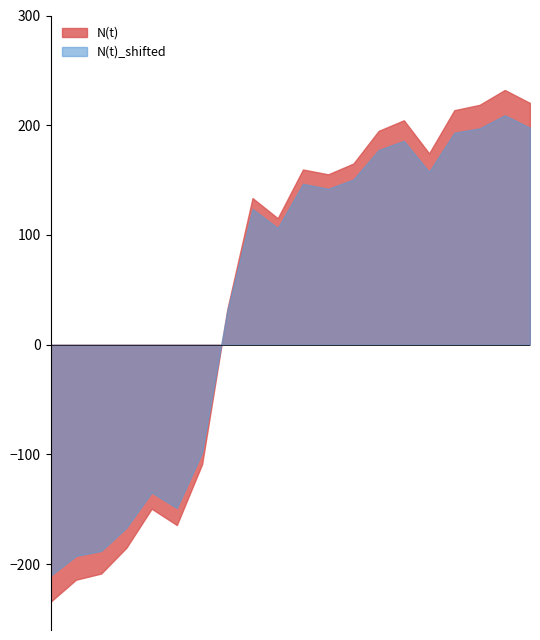

Does the chart have visible grid lines?

No